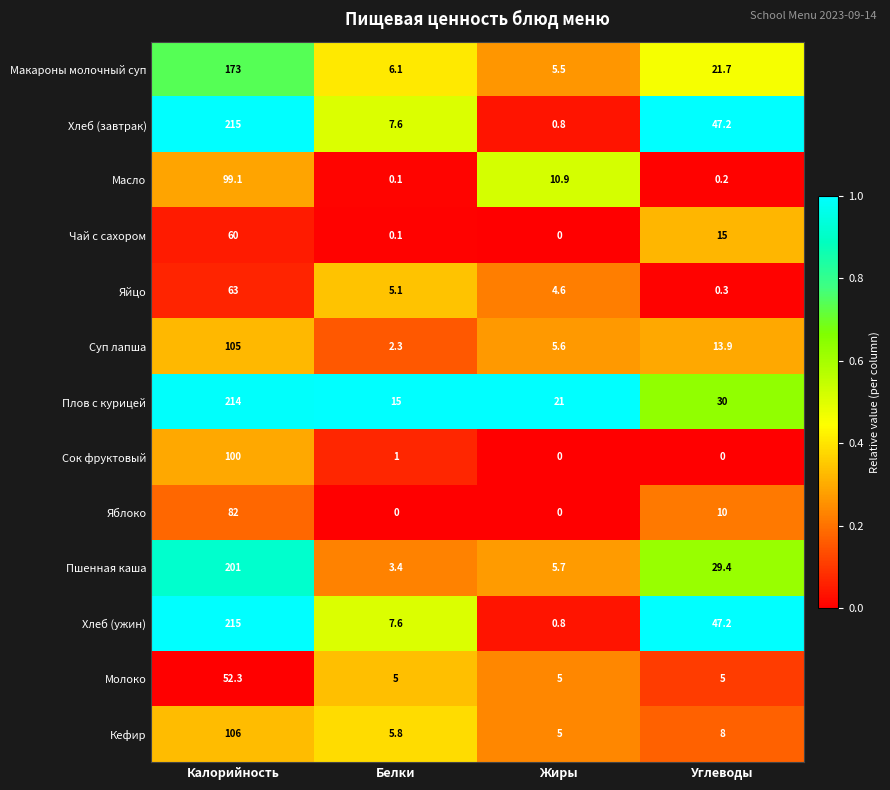

At which category is the sum across all series the highest?

Калорийность